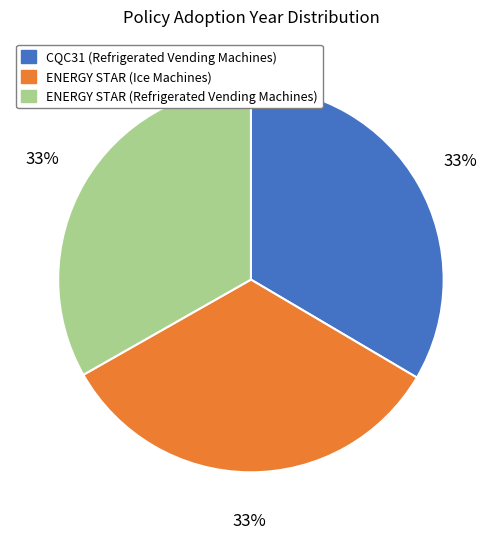

What is the ratio of the value at ENERGY STAR (Ice Machines) to the value at ENERGY STAR (Refrigerated Vending Machines)?

1.0